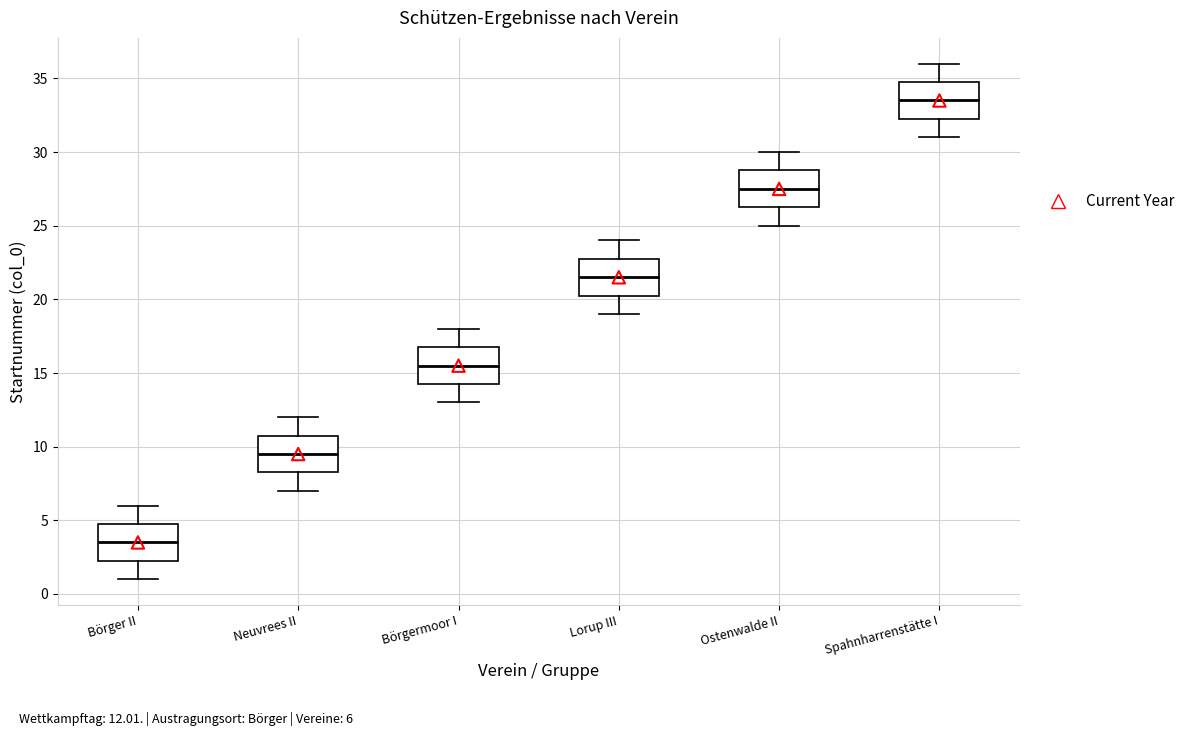

Which box's median line is the highest?

Spahnharrenstätte I